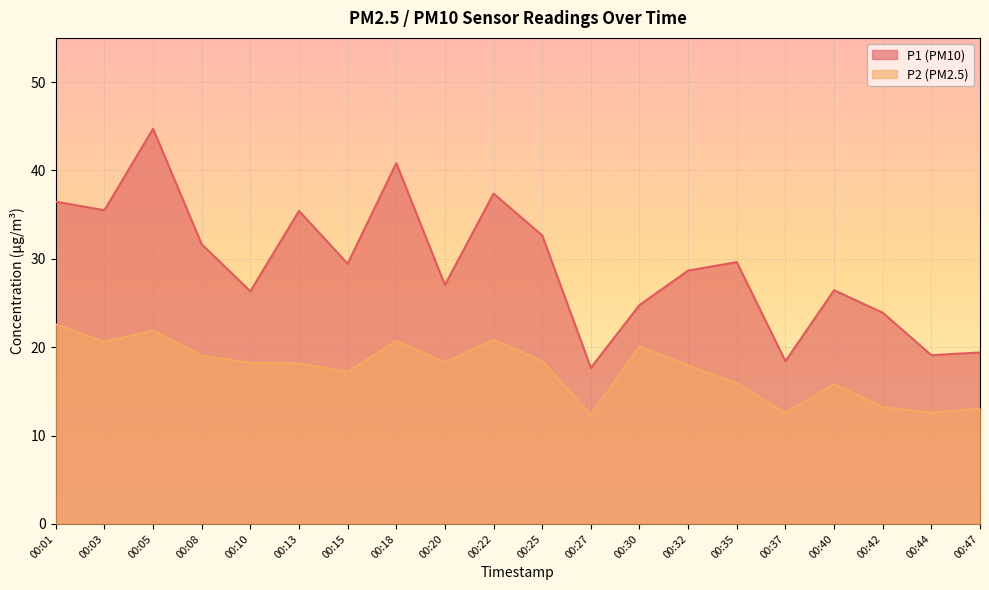

Which series changed the most between 00:20 and 00:47?

P1 (PM10)